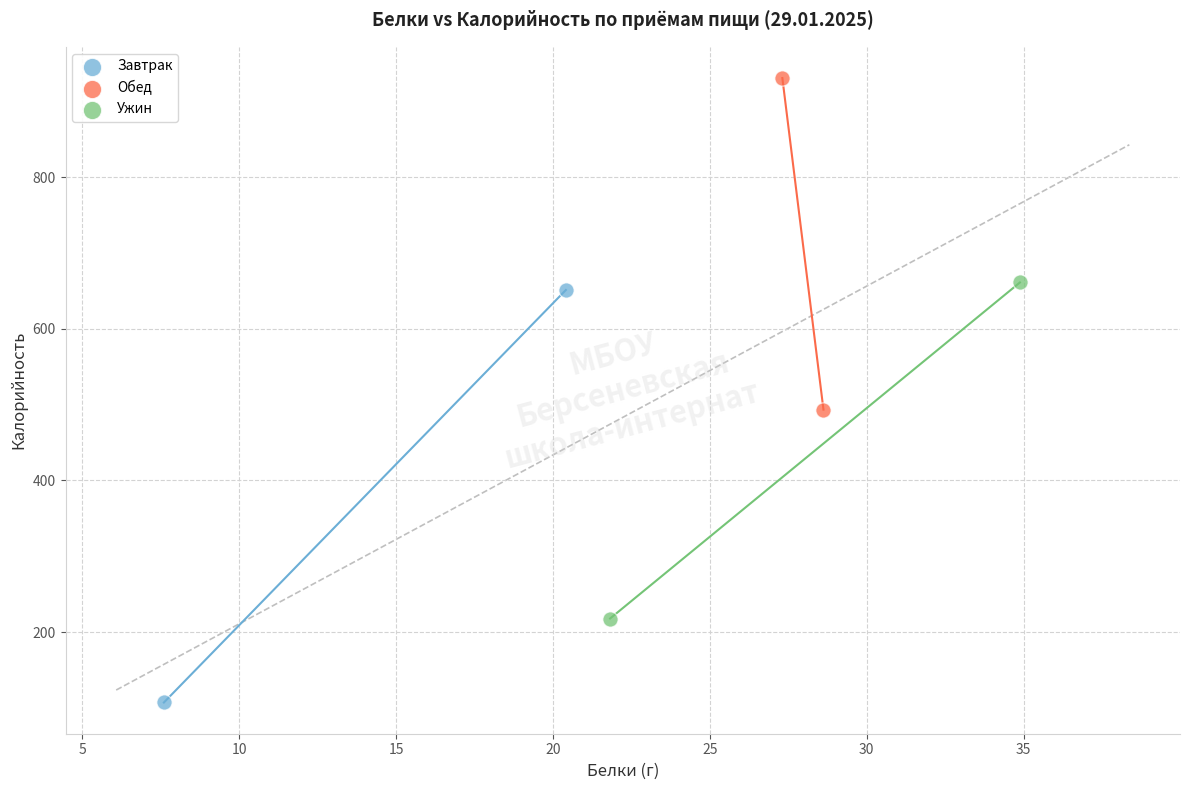

Which series has the widest spread of Y values?

Завтрак